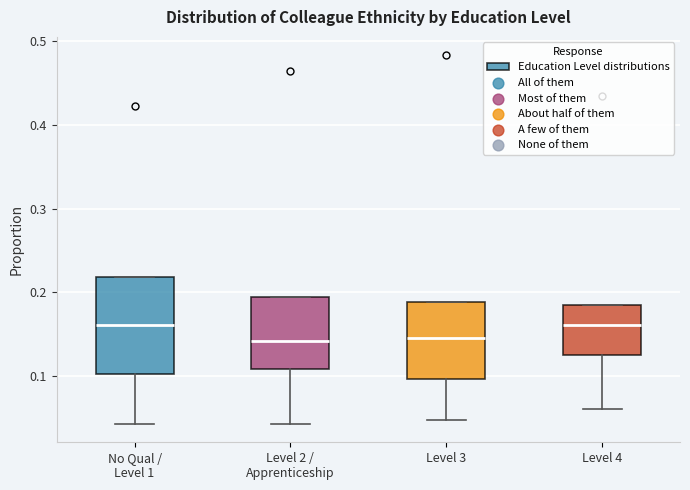

Reading left to right, read every box against the y-axis: the position of its median line, the range the box covers, and the ends of its whiskers. The values are not printed on the chart, so give them approximately, as read against the axis.

No Qual / Level 1: median 0.16, box 0.10 to 0.22, whiskers 0.04 to 0.22
Level 2 / Apprenticeship: median 0.14, box 0.11 to 0.20, whiskers 0.04 to 0.20
Level 3: median 0.15, box 0.10 to 0.19, whiskers 0.05 to 0.19
Level 4: median 0.16, box 0.13 to 0.19, whiskers 0.06 to 0.19